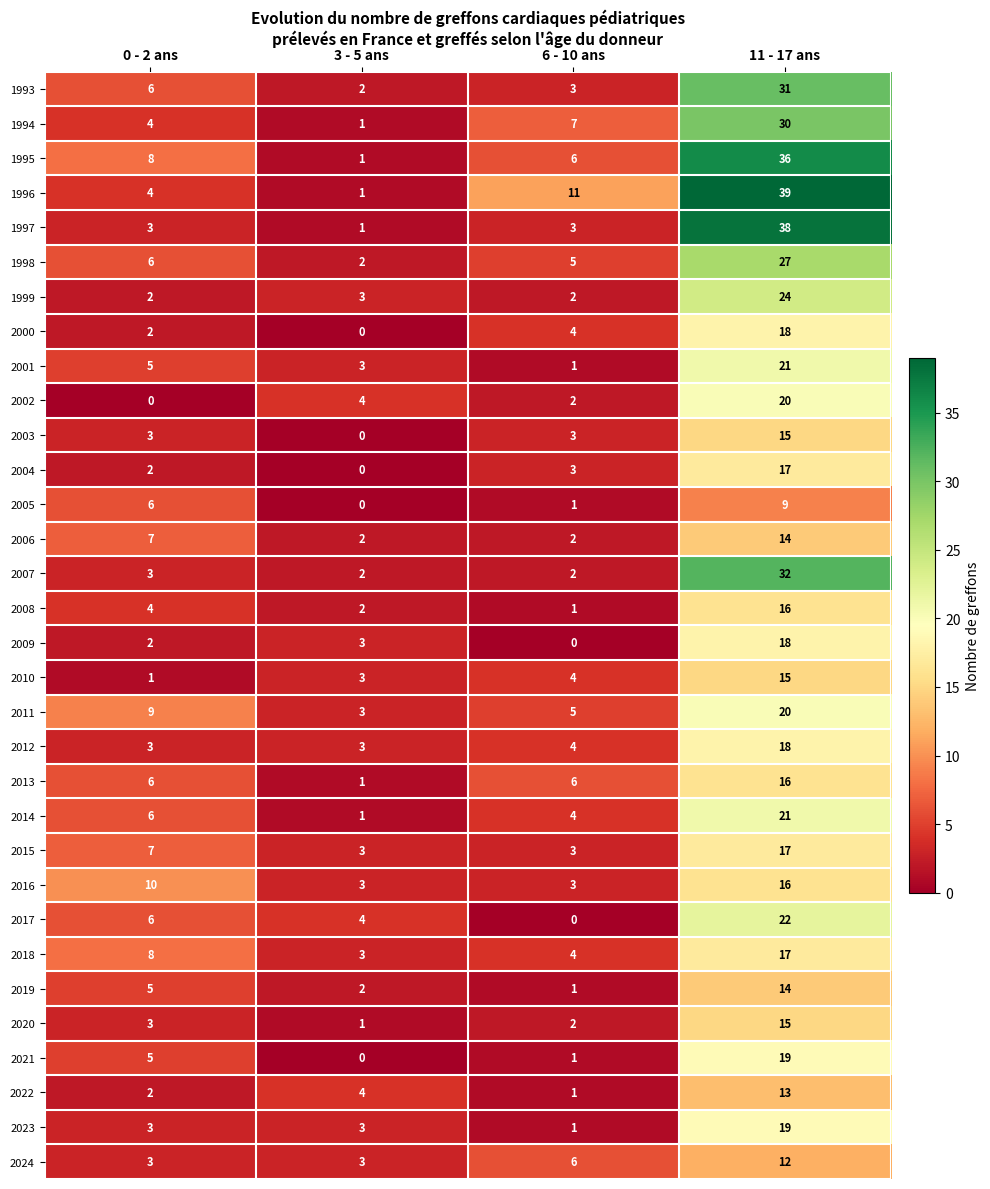

Rank the categories by 2008 value from highest to lowest.

11 - 17 ans, 0 - 2 ans, 3 - 5 ans, 6 - 10 ans